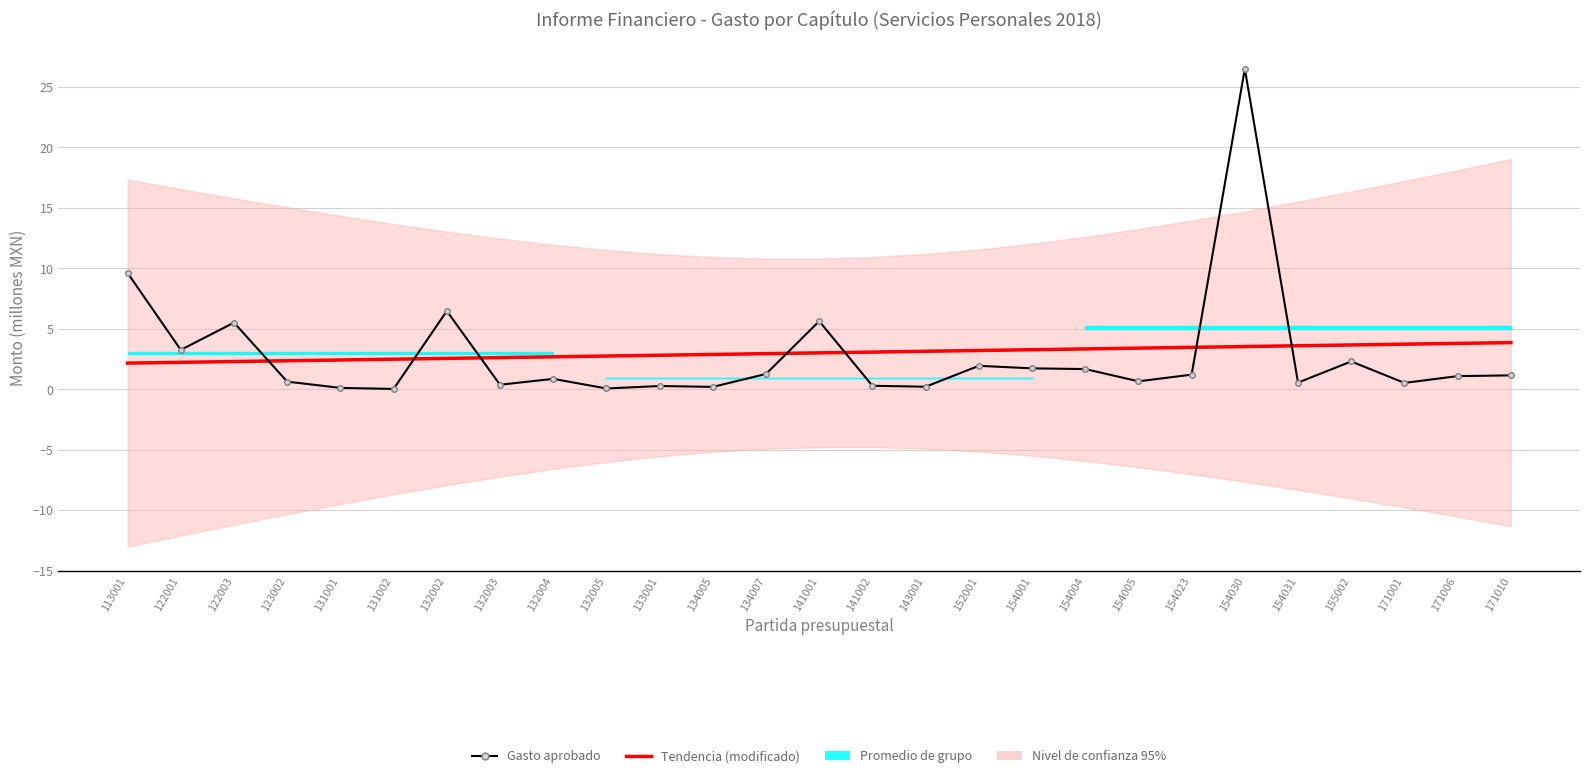

Does the chart have visible grid lines?

Yes